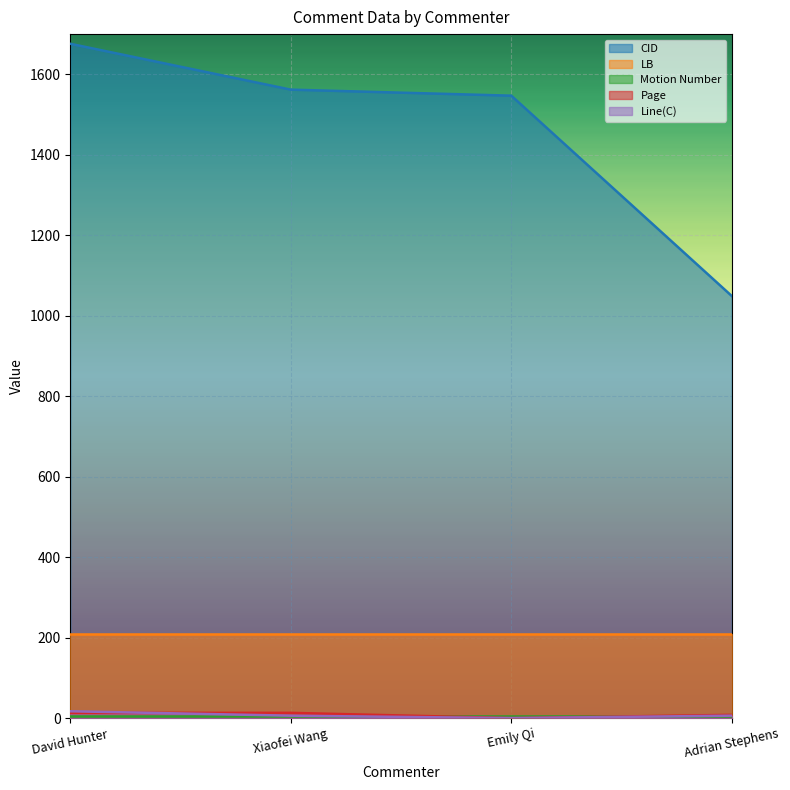

What is the label of the 4th point from the right?

David Hunter